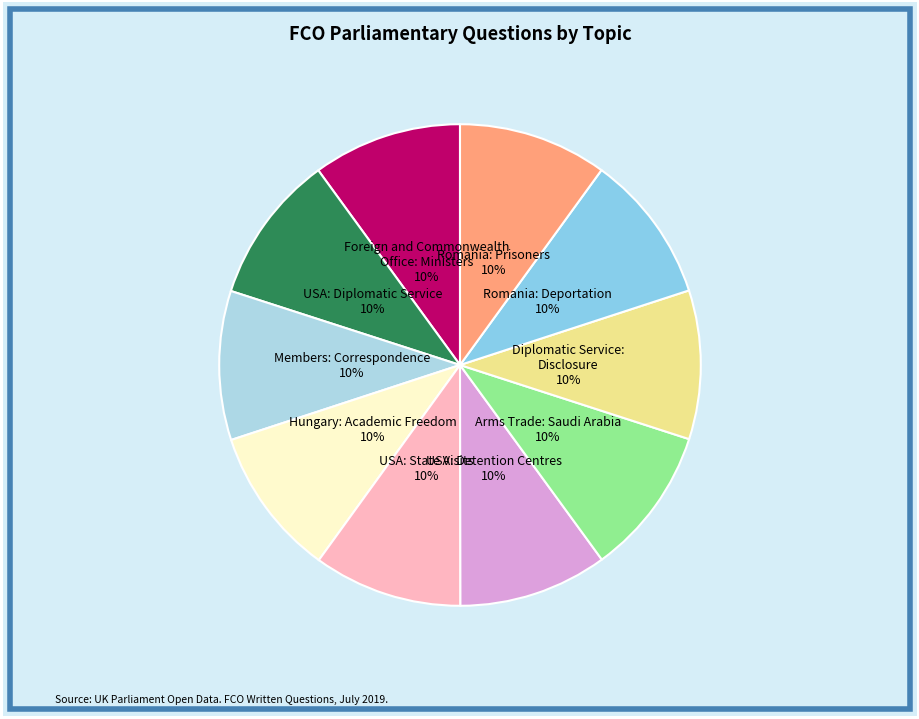

What percentage is the Romania: Prisoners slice, to the nearest percent?

10%